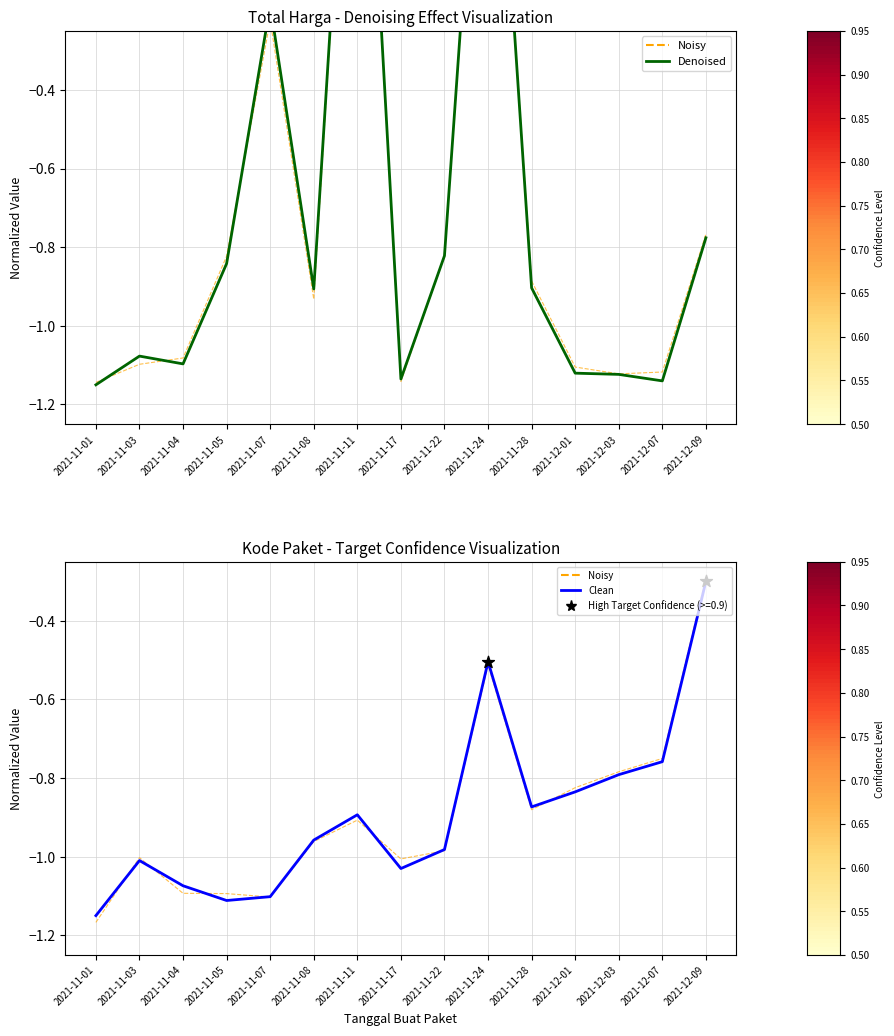

At which category is the sum across all series the highest?

2021-11-24